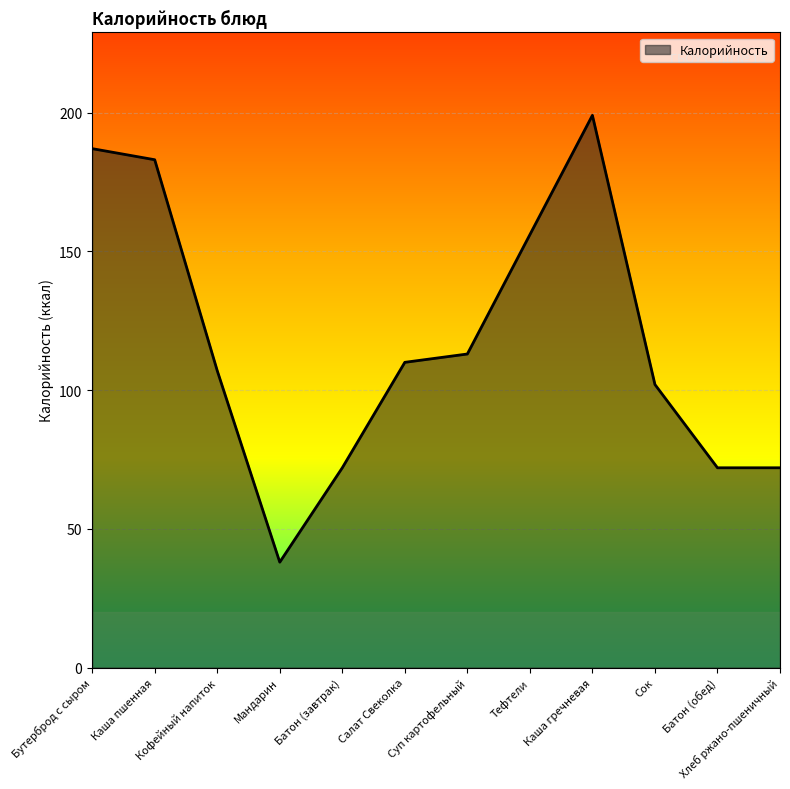

At which category does the data reach its first local valley?

Мандарин